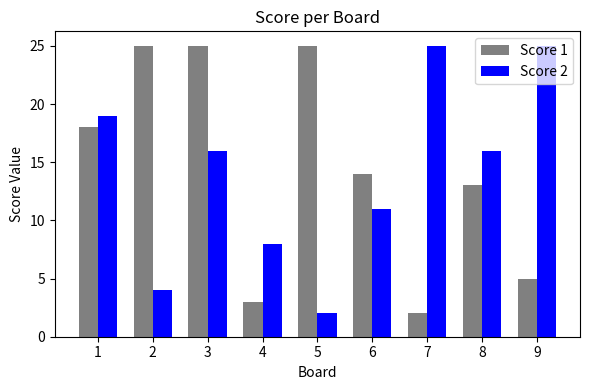

The Score 2 series shows 23 at 8. True or false?

False